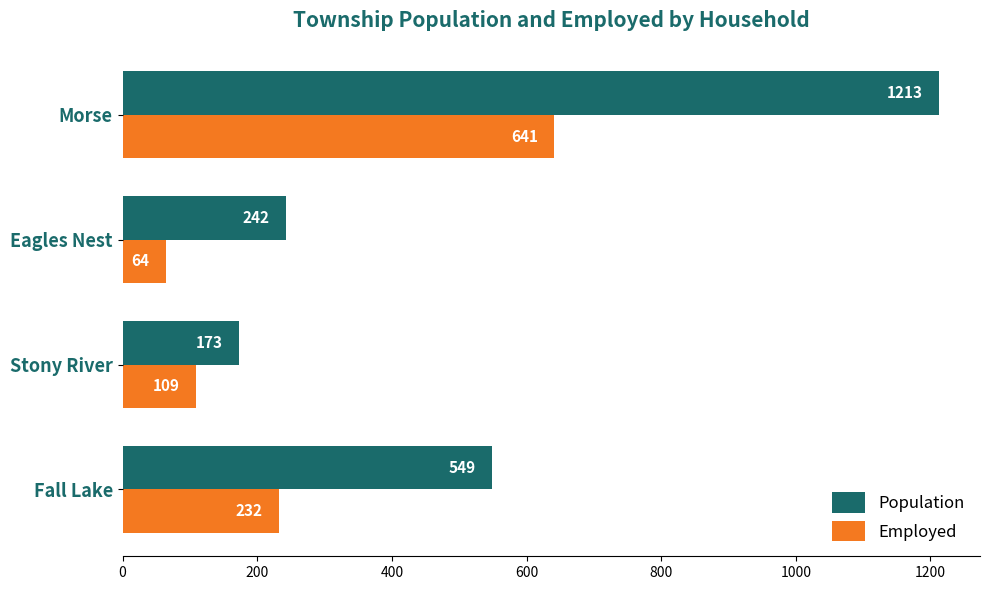

What is the difference between the Population values at Eagles Nest and Morse?

971